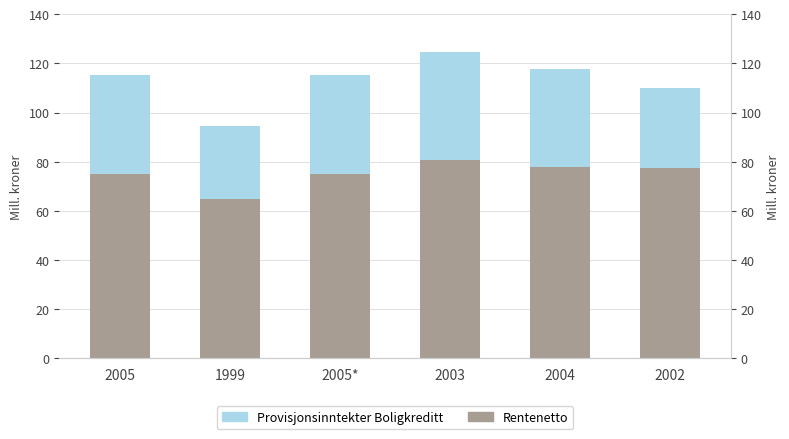

How many values in the Rentenetto series are below 77?

3